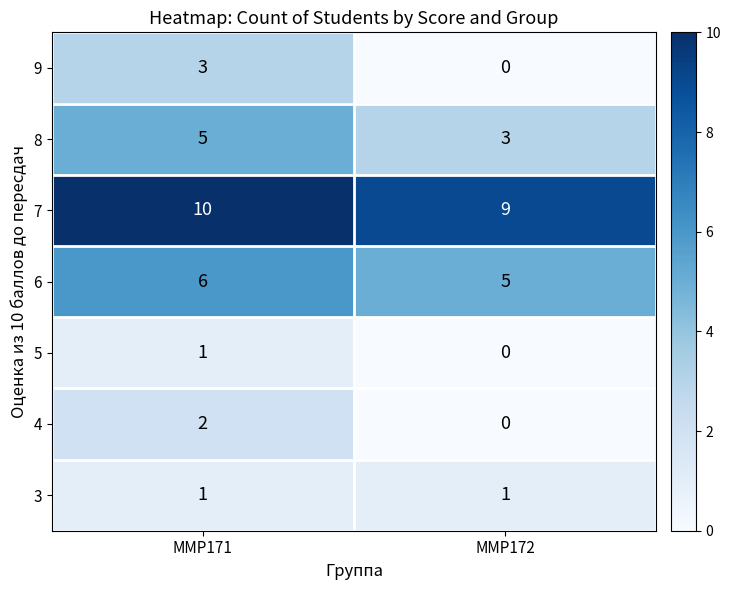

What is the sum of the 7 values at ММР171 and ММР172?

19